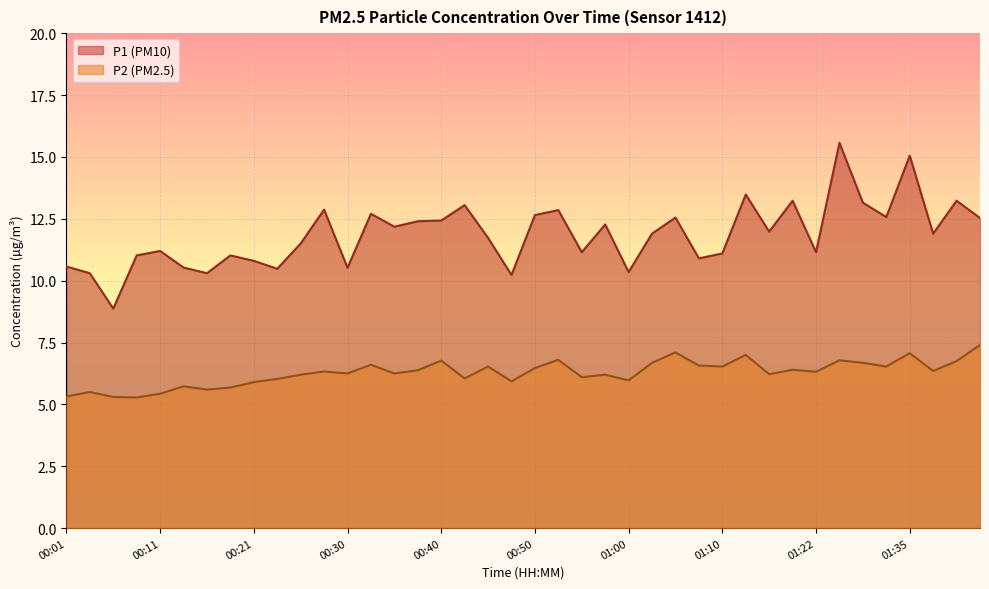

Reading left to right, extract all data points from this chart.

P1: 00:01=10.6	00:03=10.3	00:06=8.9	00:08=11.0	00:11=11.2	00:13=10.5	00:16=10.3	00:18=11.0	00:21=10.8	00:23=10.5	00:25=11.5	00:28=12.9	00:30=10.5	00:33=12.7	00:35=12.2	00:38=12.4	00:40=12.4	00:42=13.1	00:45=11.7	00:47=10.2	00:50=12.7	00:52=12.8	00:55=11.2	00:57=12.3	01:00=10.3	01:02=11.9	01:04=12.6	01:07=10.9	01:10=11.1	01:12=13.5	01:17=12.0	01:20=13.2	01:22=11.2	01:25=15.6	01:27=13.2	01:30=12.6	01:35=15.1	01:38=11.9	01:40=13.2	01:43=12.5
P2: 00:01=5.3	00:03=5.5	00:06=5.3	00:08=5.3	00:11=5.4	00:13=5.7	00:16=5.6	00:18=5.7	00:21=5.9	00:23=6.0	00:25=6.2	00:28=6.3	00:30=6.2	00:33=6.6	00:35=6.2	00:38=6.4	00:40=6.8	00:42=6.0	00:45=6.5	00:47=5.9	00:50=6.5	00:52=6.8	00:55=6.1	00:57=6.2	01:00=6.0	01:02=6.7	01:04=7.1	01:07=6.6	01:10=6.5	01:12=7.0	01:17=6.2	01:20=6.4	01:22=6.3	01:25=6.8	01:27=6.7	01:30=6.5	01:35=7.1	01:38=6.3	01:40=6.8	01:43=7.4